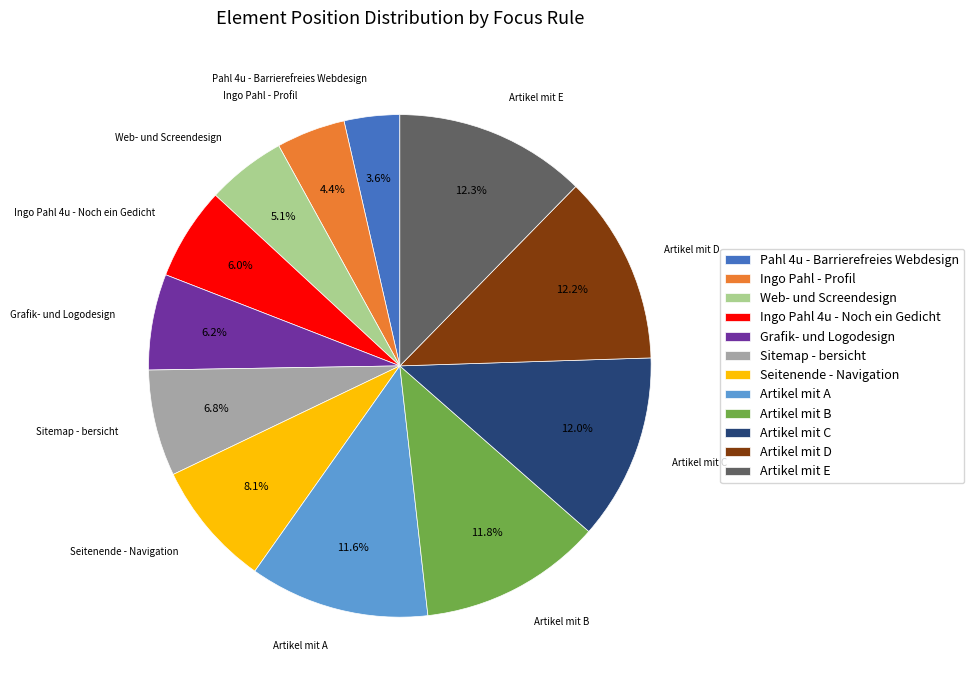

Which category has the smallest portion of the pie?

Pahl 4u - Barrierefreies Webdesign